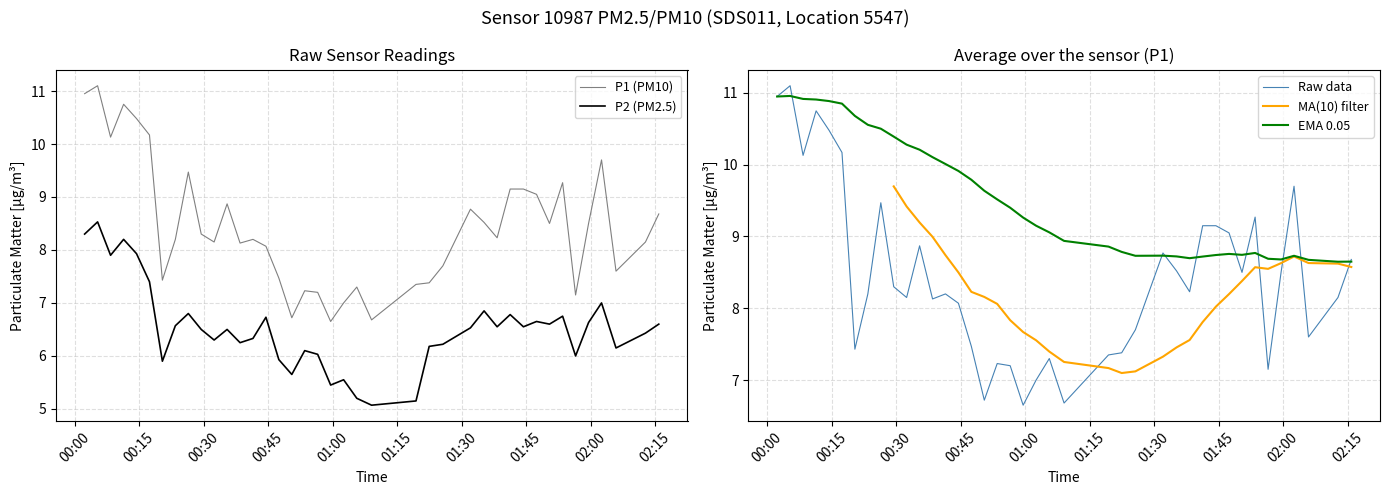

True or false: P1 (PM10) and P2 (PM2.5) intersect in this chart.

False